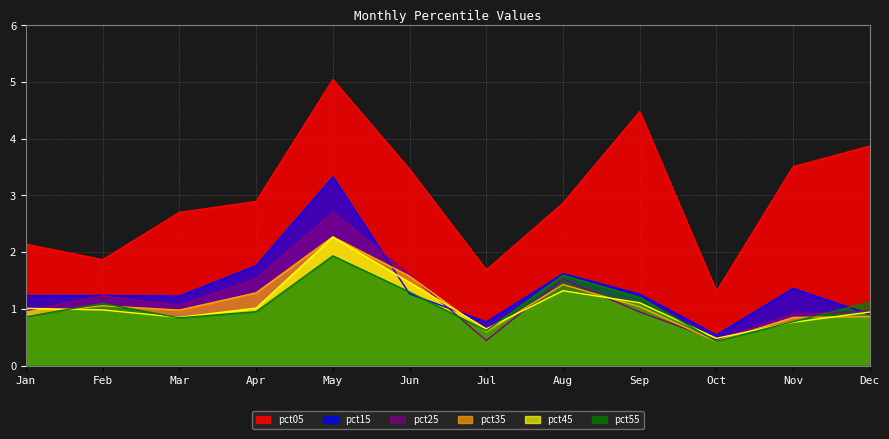

Which series has the largest total across all categories?

pct05